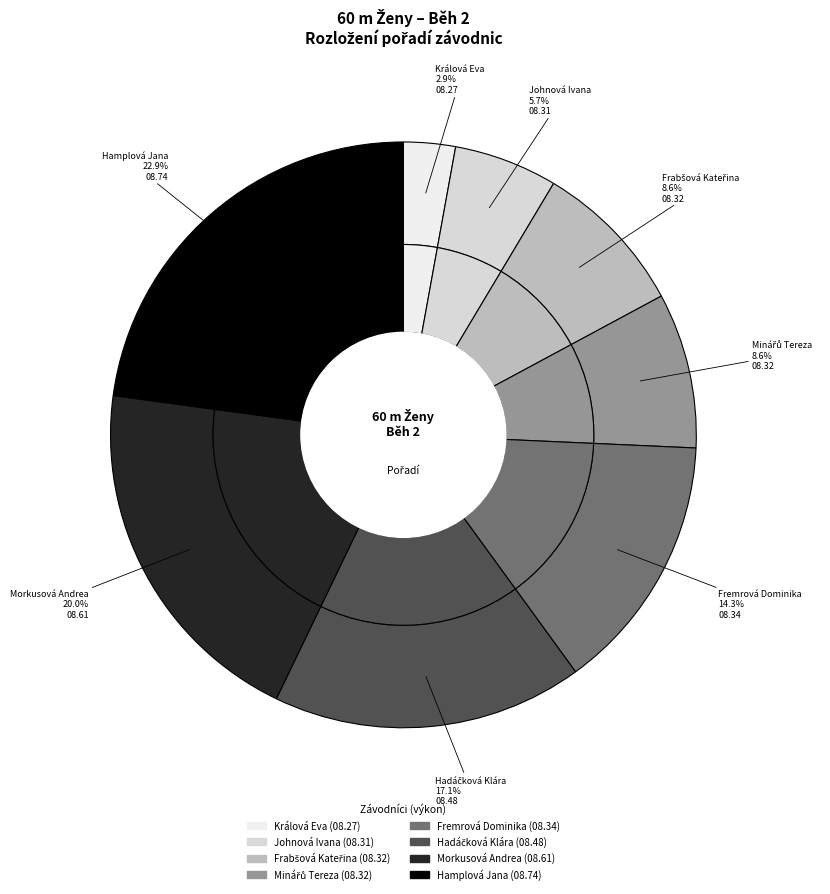

Is it true that Králová Eva is 3% of the pie?

True